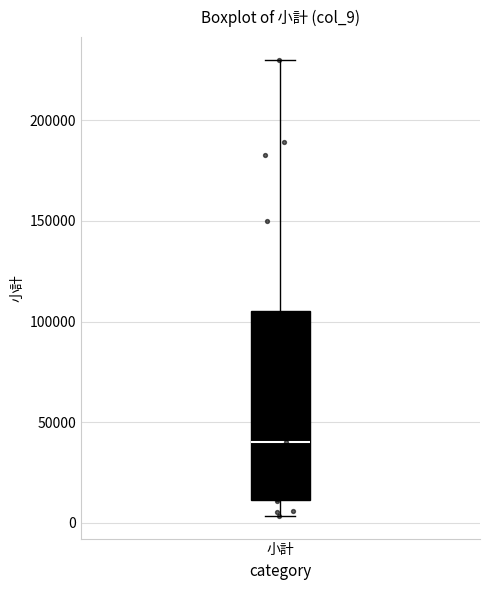

Transcribe this box plot: give where the median line is, the range the box spans, and where the two whiskers end, as read against the y-axis. The values are not printed on the chart, so give them approximately, as read against the axis.

median 40000, box 10000 to 105000, whiskers 5000 to 230000